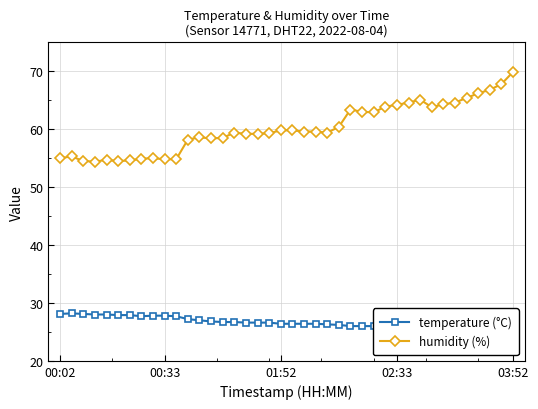

Read the temperature (°C) value at 7.

27.7